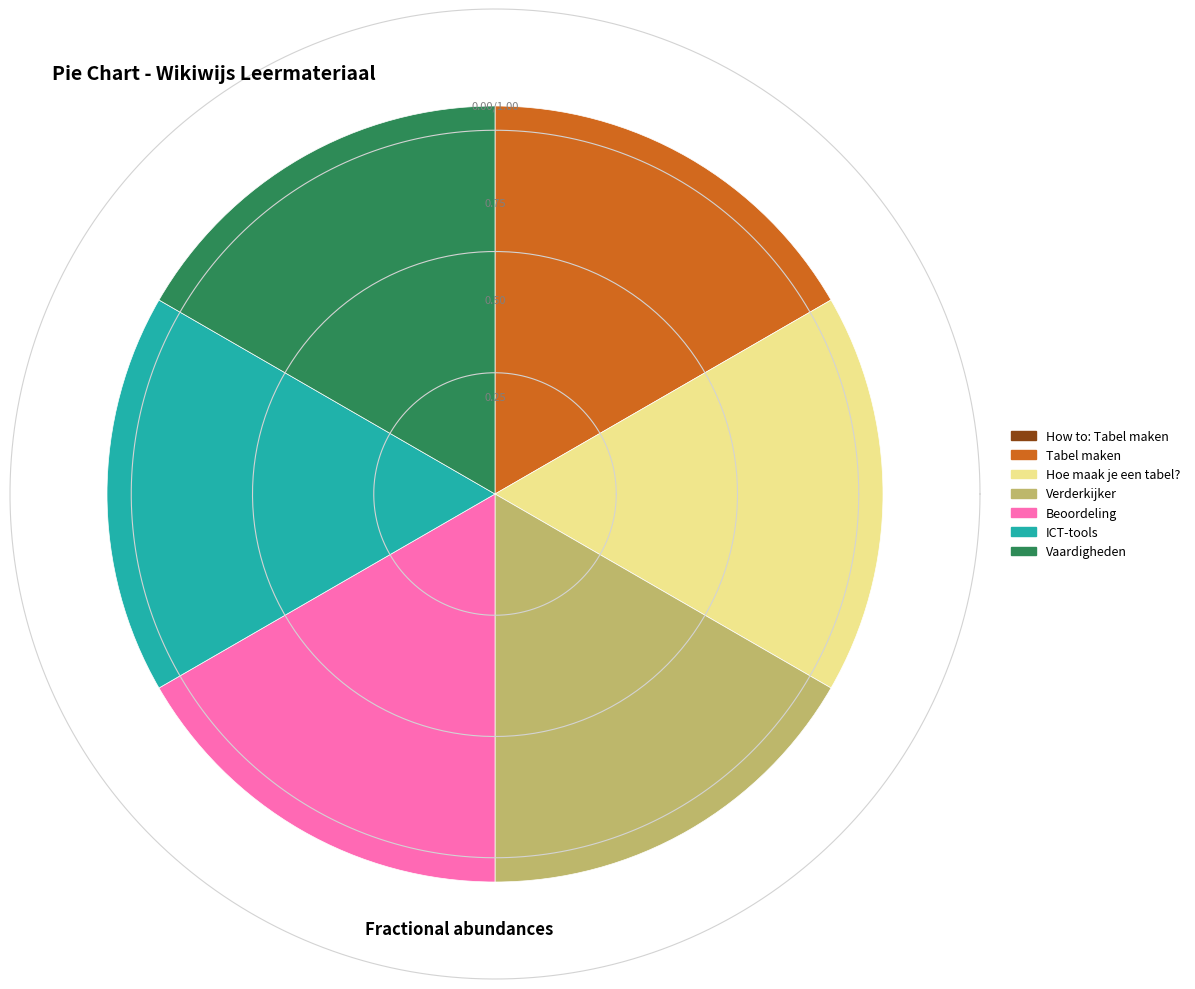

Count the number of slices in the pie.

7